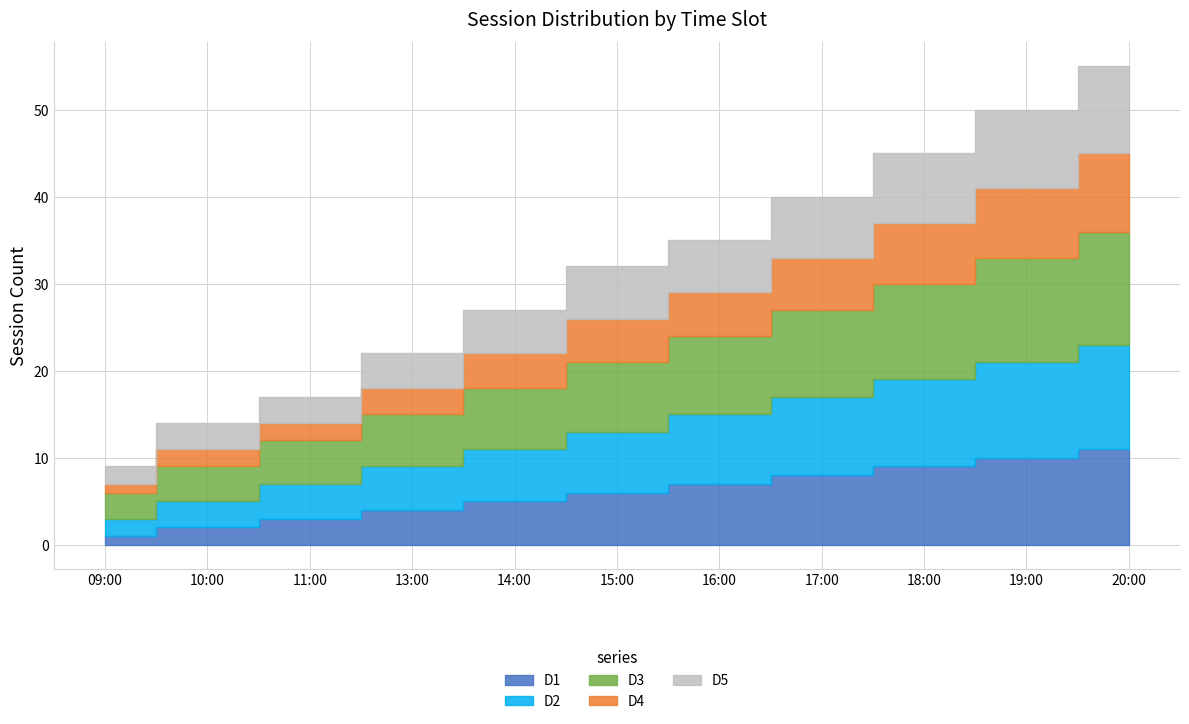

Reading right to left, list all the values displayed in this chart.

D1: 20:00=11	19:00=10	18:00=9	17:00=8	16:00=7	15:00=6	14:00=5	13:00=4	11:00=3	10:00=2	09:00=1
D2: 20:00=12	19:00=11	18:00=10	17:00=9	16:00=8	15:00=7	14:00=6	13:00=5	11:00=4	10:00=3	09:00=2
D3: 20:00=13	19:00=12	18:00=11	17:00=10	16:00=9	15:00=8	14:00=7	13:00=6	11:00=5	10:00=4	09:00=3
D4: 20:00=9	19:00=8	18:00=7	17:00=6	16:00=5	15:00=5	14:00=4	13:00=3	11:00=2	10:00=2	09:00=1
D5: 20:00=10	19:00=9	18:00=8	17:00=7	16:00=6	15:00=6	14:00=5	13:00=4	11:00=3	10:00=3	09:00=2